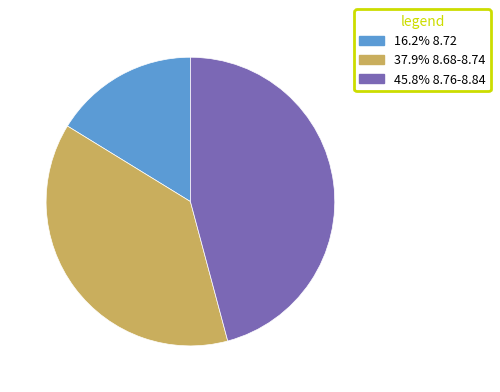

How many slices are in this pie chart?

3